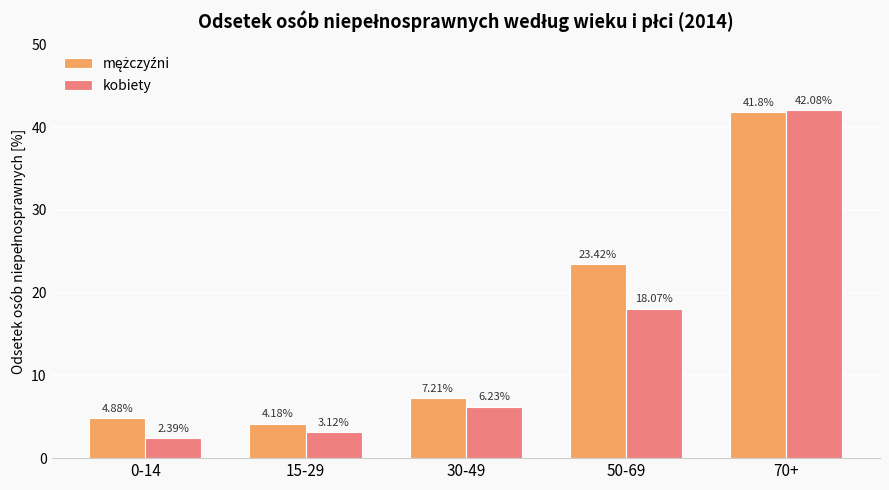

Count the number of data series in this chart.

2